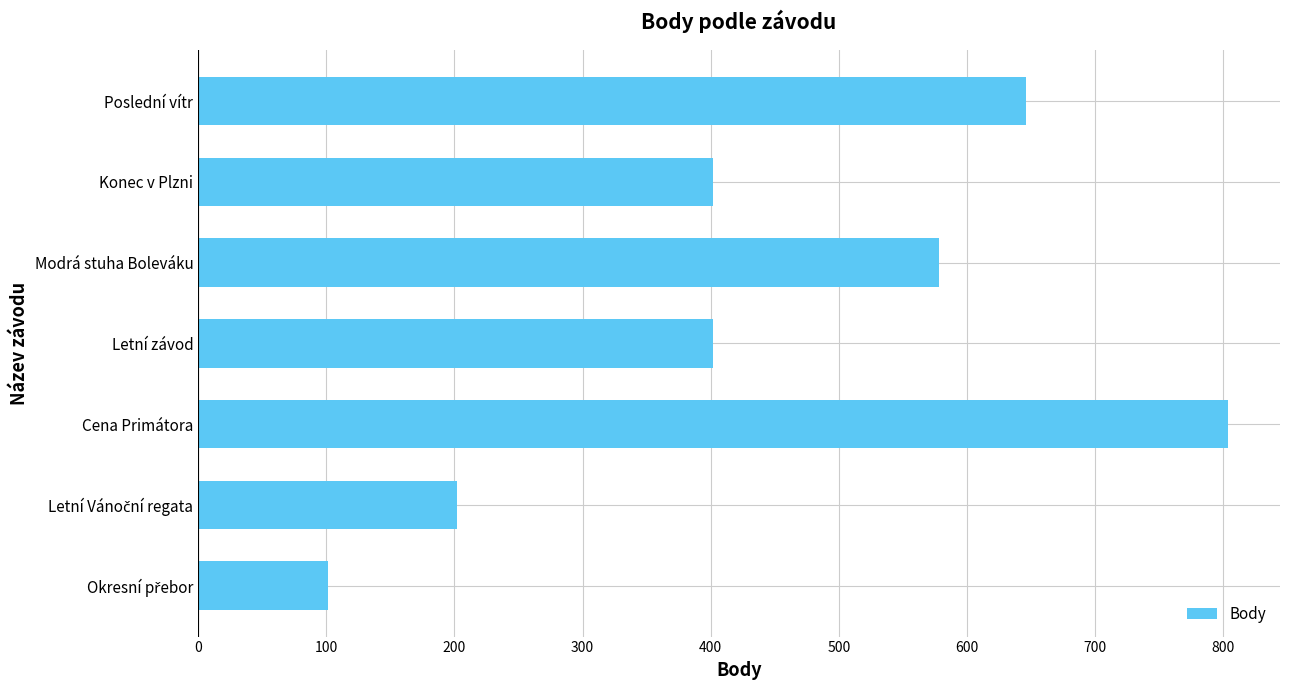

Does the chart contain stacked bars?

No